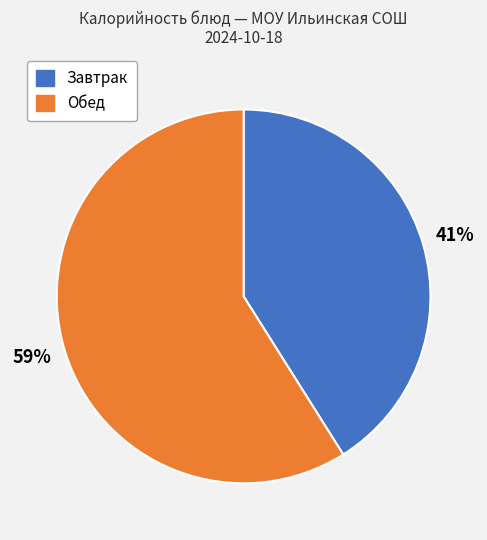

Is there a majority slice in this chart?

Yes